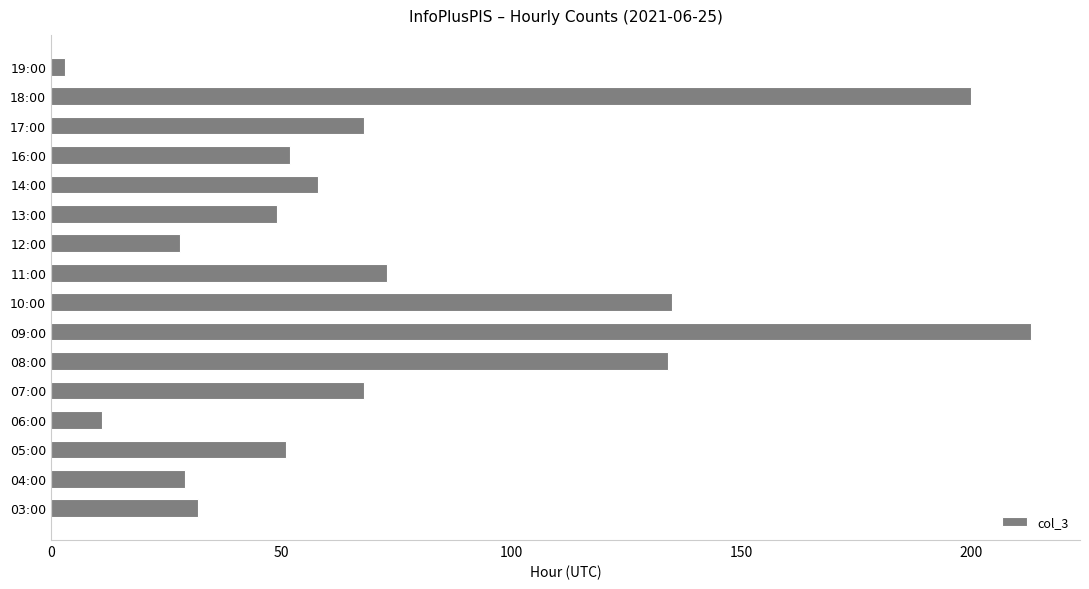

True or false: the data shows 49 at 13:00.

True